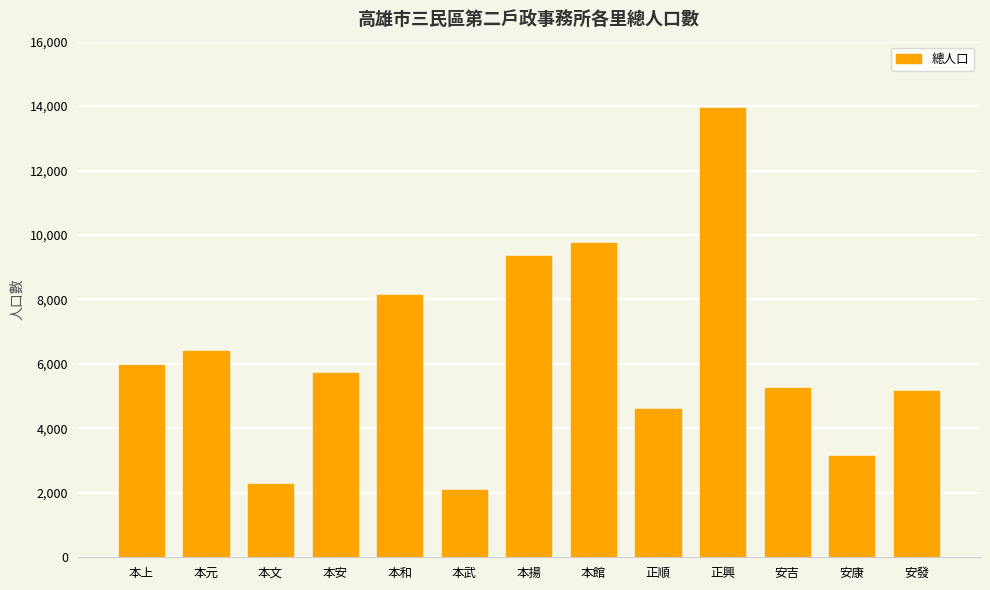

Approximately how many times larger is the value at 本元 compared to 本館?

0.7